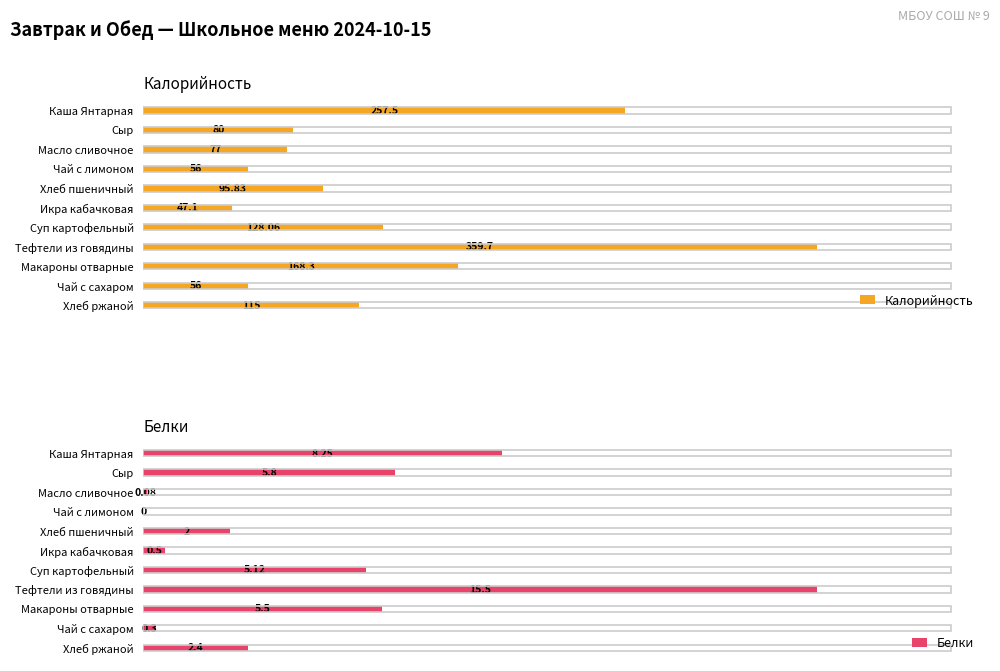

List the series in order of their peak value, highest first.

Калорийность, Белки